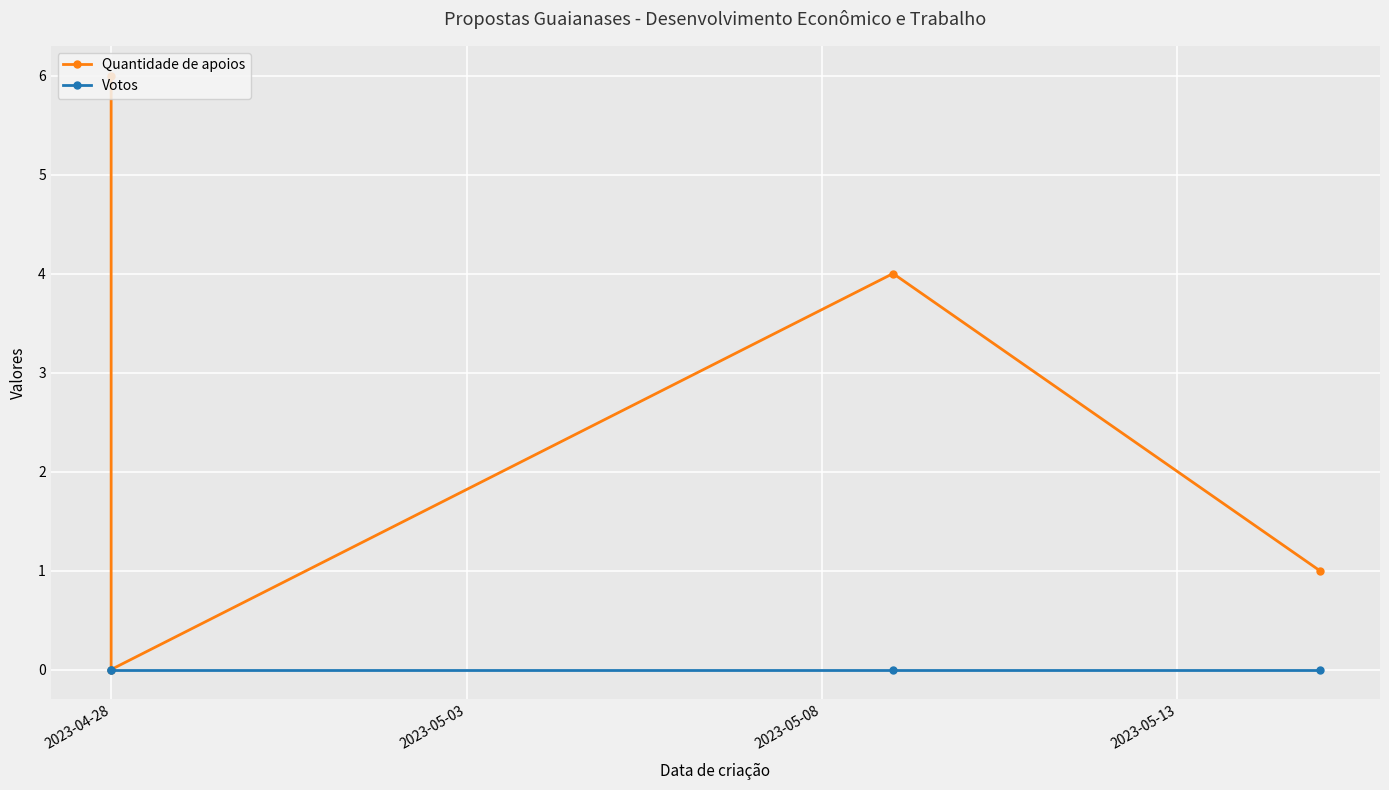

Where is Quantidade de apoios nearest to the value 3?

2023-05-08